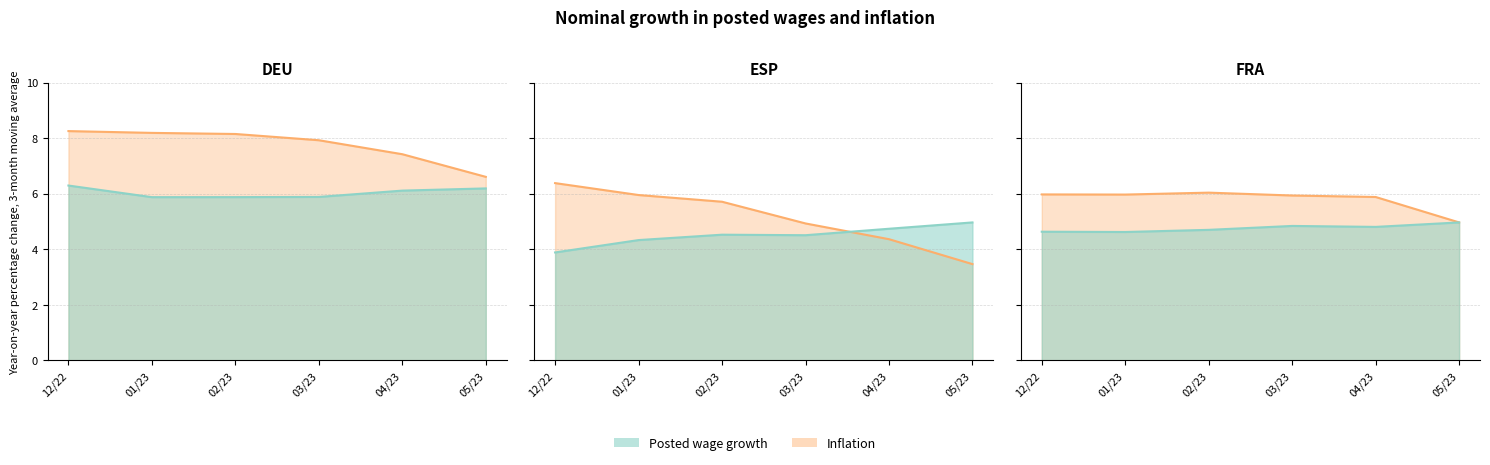

True or false: ESP_Posted and FRA_Inflation cross at least once.

False